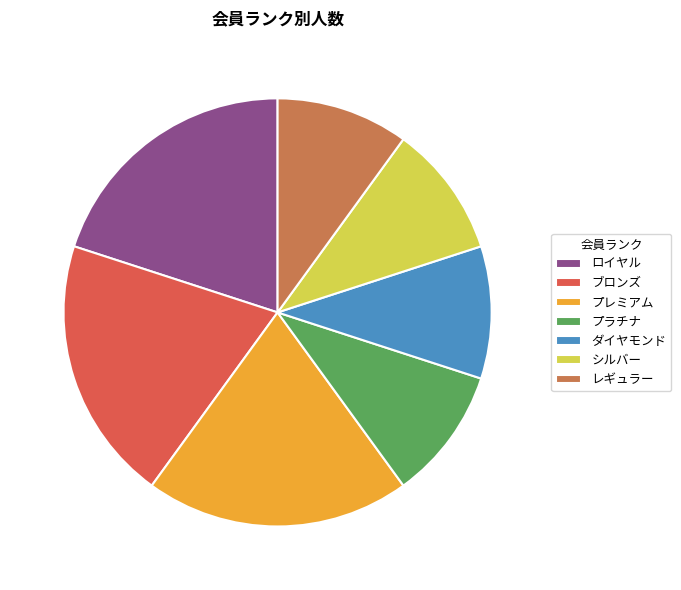

Count the number of slices in the pie.

7